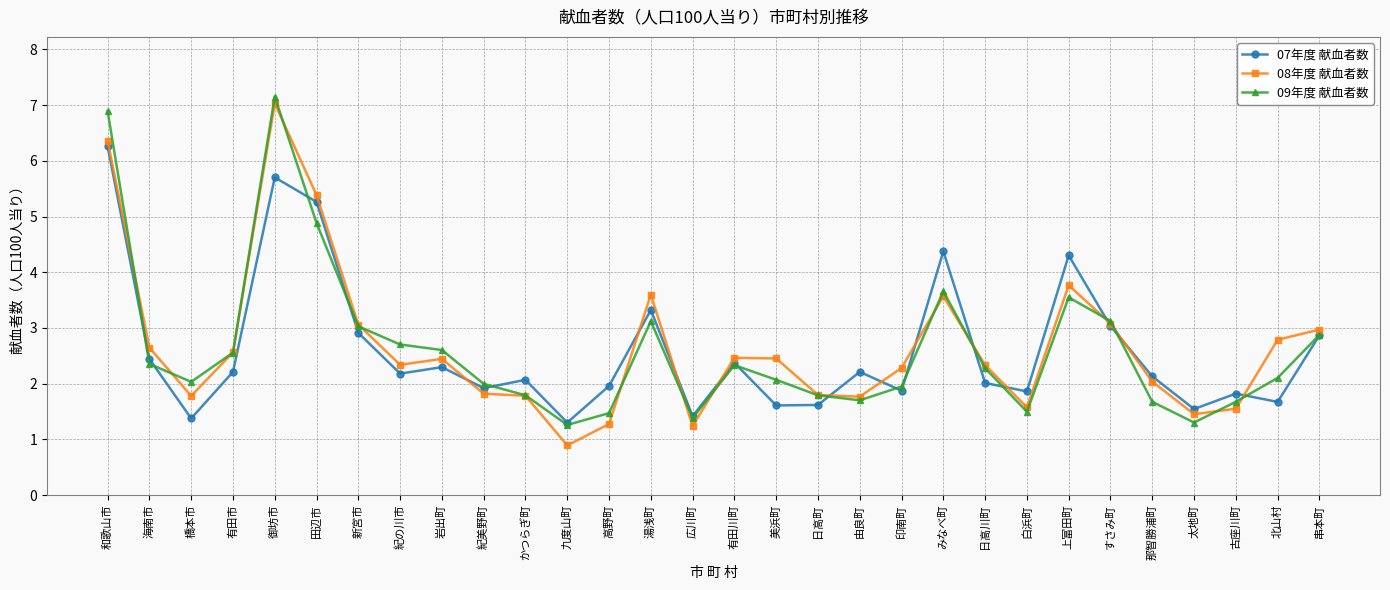

What is the label of the 8th point from the left?

紀の川市